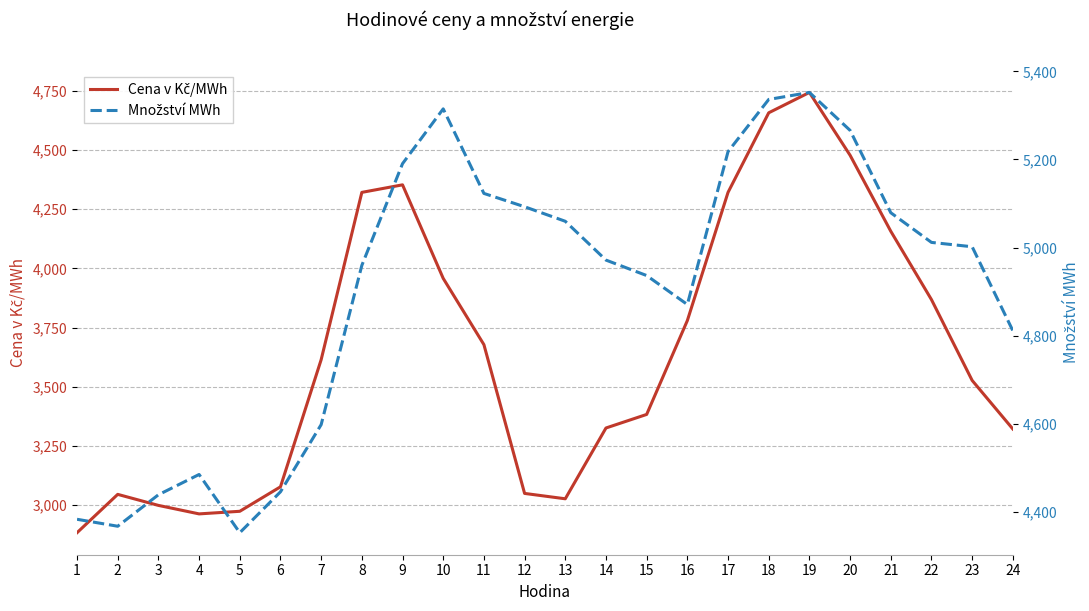

Reading right to left, transcribe all the data shown in this chart.

Cena v Kč/MWh: 24=3320.9	23=3526.2	22=3868.0	21=4157.1	20=4478.4	19=4744.0	18=4658.0	17=4321.5	16=3779.4	15=3382.6	14=3325.2	13=3025.8	12=3048.5	11=3677.6	10=3957.8	9=4353.4	8=4321.5	7=3614.0	6=3076.5	5=2972.9	4=2962.0	3=2997.9	2=3044.5	1=2882.4
Množství MWh: 24=4810.9	23=5001.7	22=5011.6	21=5079.0	20=5266.1	19=5352.3	18=5336.4	17=5217.8	16=4870.5	15=4936.3	14=4971.4	13=5059.6	12=5092.6	11=5122.9	10=5315.0	9=5190.5	8=4959.4	7=4597.5	6=4444.9	5=4352.0	4=4484.3	3=4438.2	2=4366.7	1=4382.5